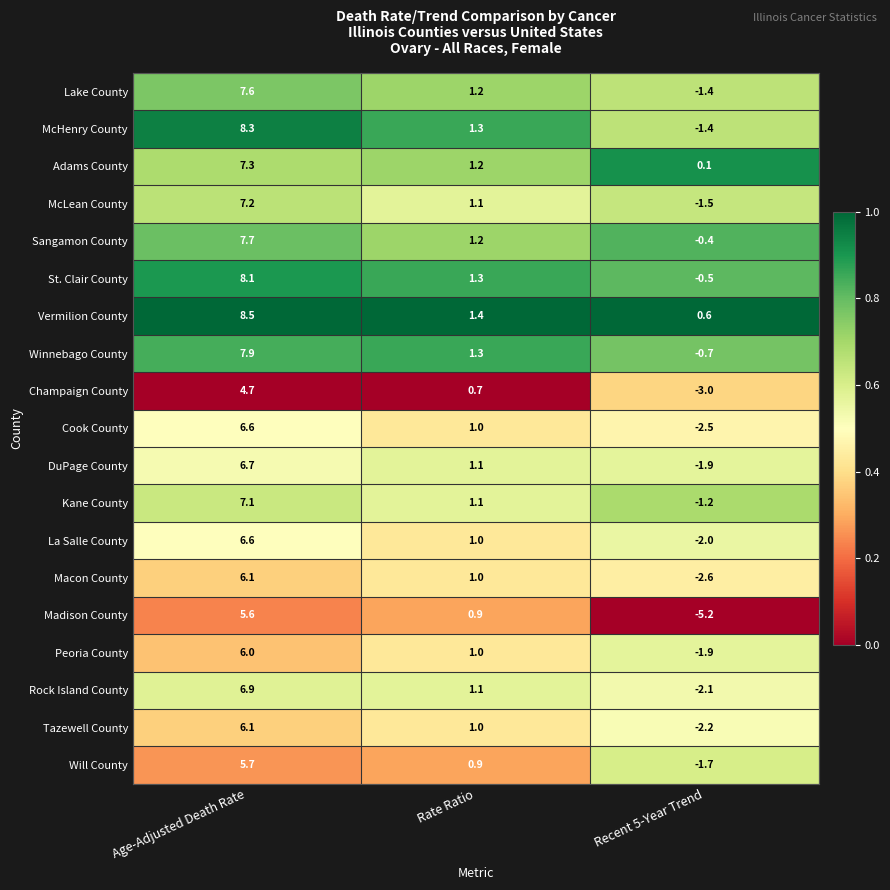

The Lake County series shows -0.8 at Recent 5-Year Trend. True or false?

False